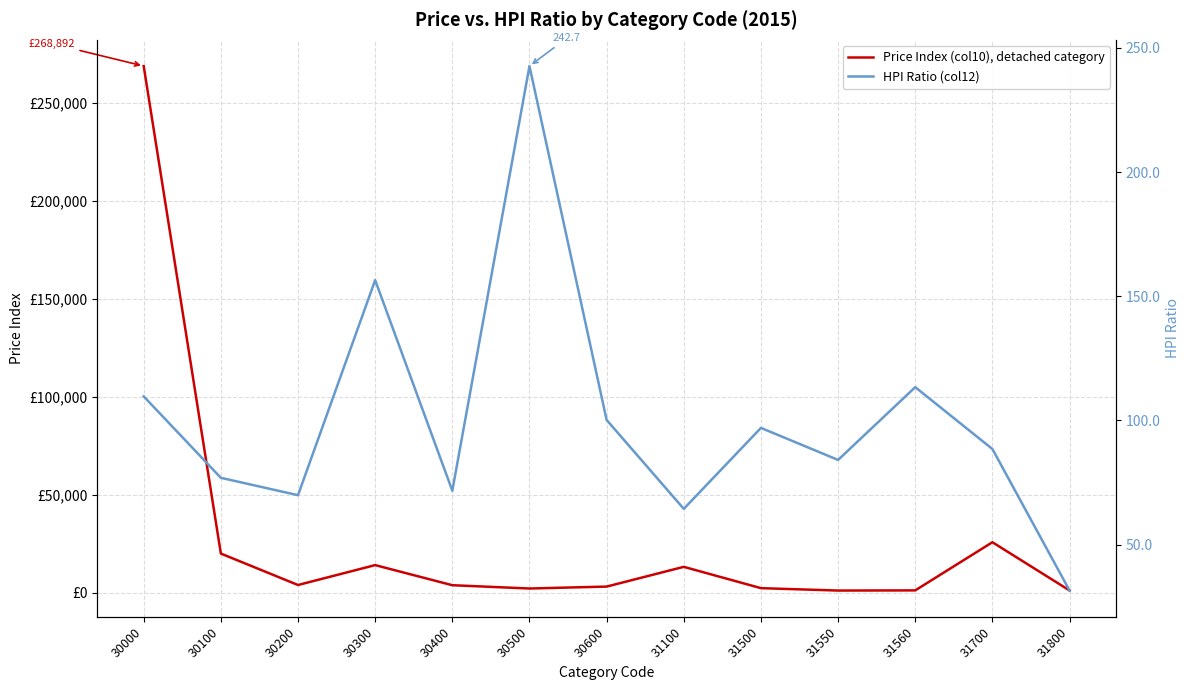

Is the value of HPI Ratio (col12) at 30200 greater than the value of Price Index (col10), detached category at 31800?

No